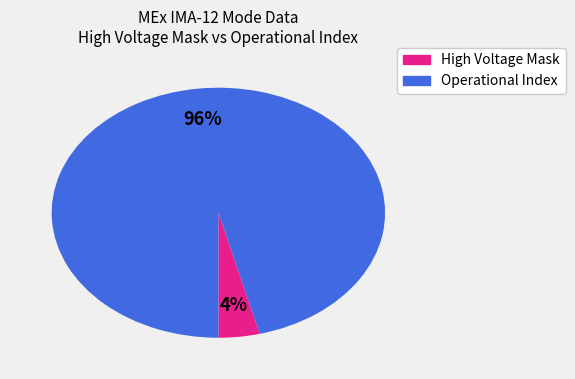

How many slices are in this pie chart?

2